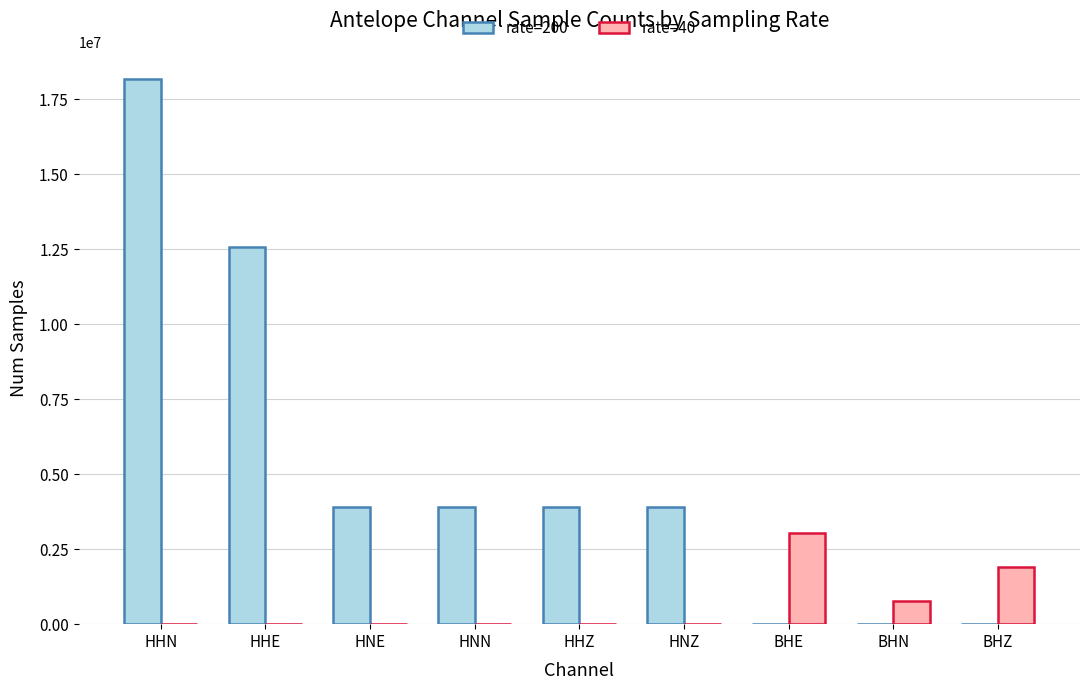

What is the maximum value shown in the chart?

18166641